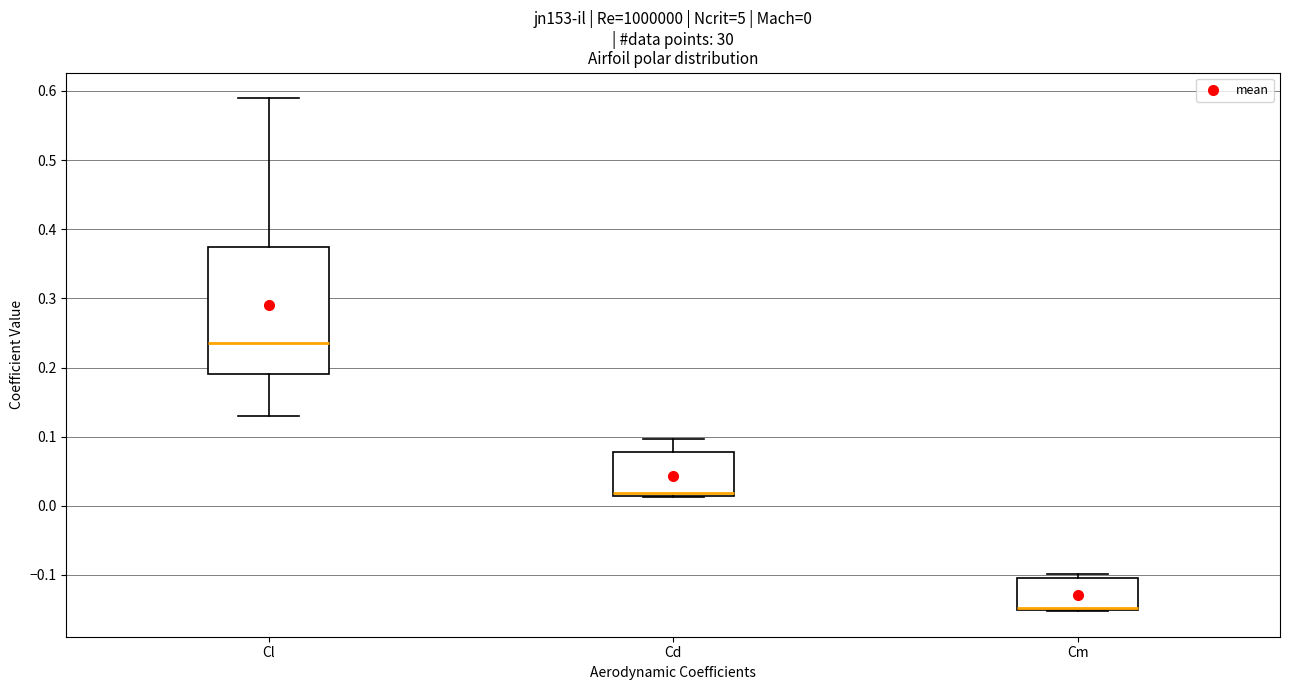

Which box is the tallest, from its lower edge to its upper edge?

Cl